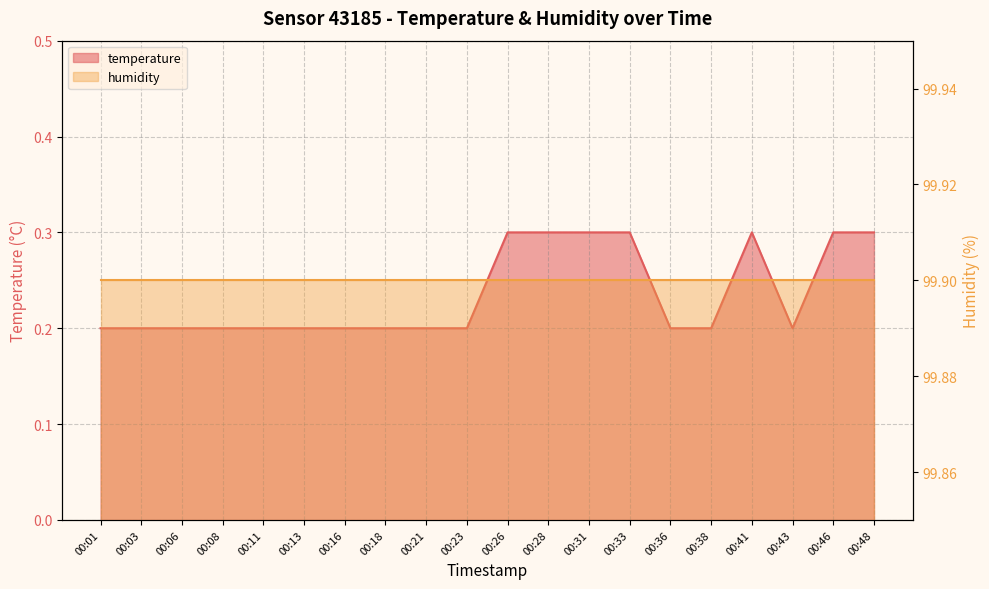

Which category has the highest value across all series?

00:26